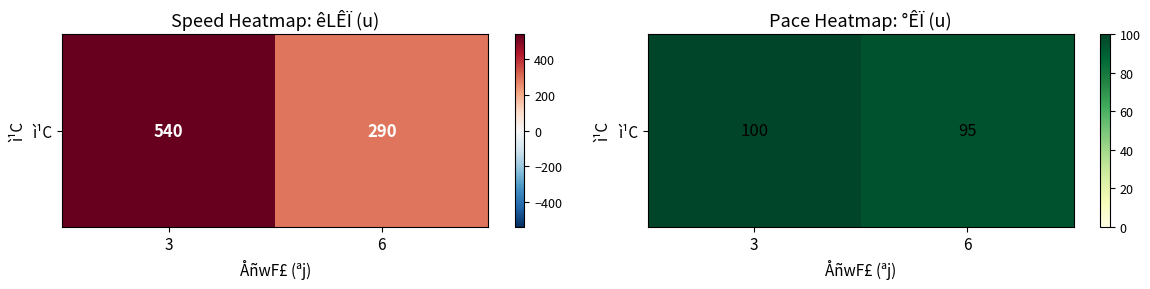

Reading left to right, extract all data points from this chart.

3=100	6=95